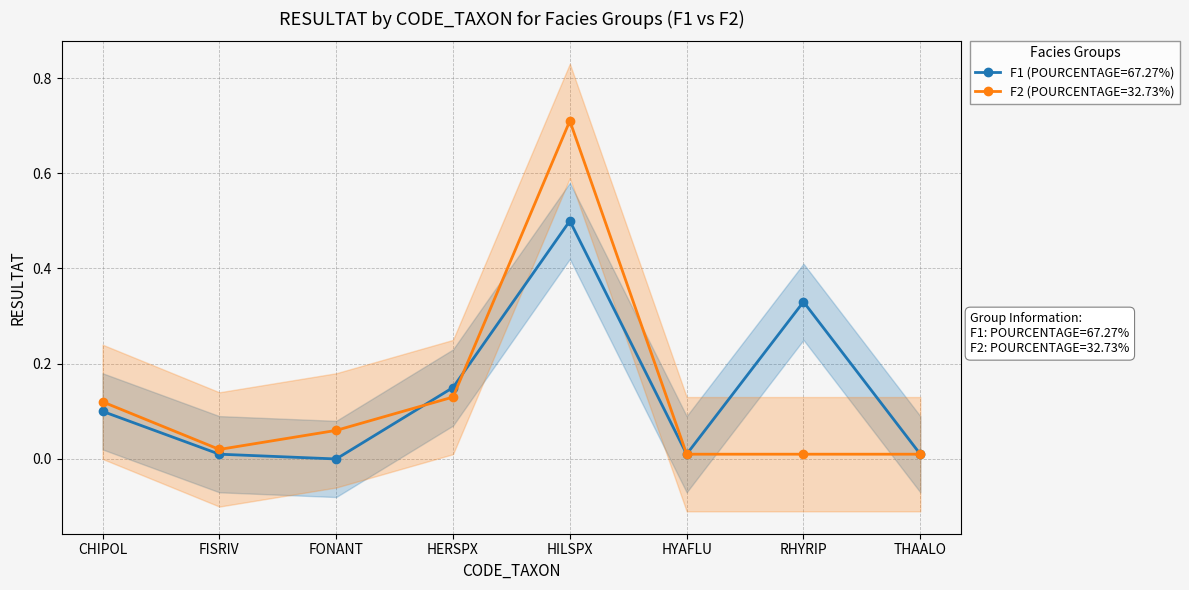

Reading right to left, list all the values displayed in this chart.

F1: 0.0	0.3	0.0	0.5	0.1	0.0	0.0	0.1
F2: 0.0	0.0	0.0	0.7	0.1	0.1	0.0	0.1